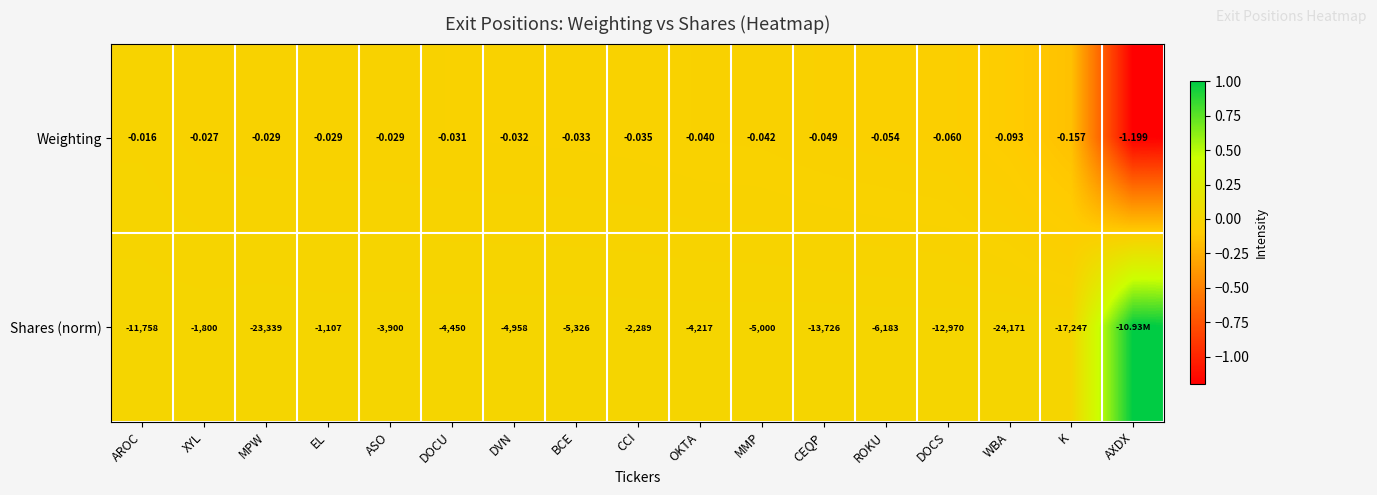

At MPW, list the series in order from largest to smallest.

Weighting, Shares (norm)